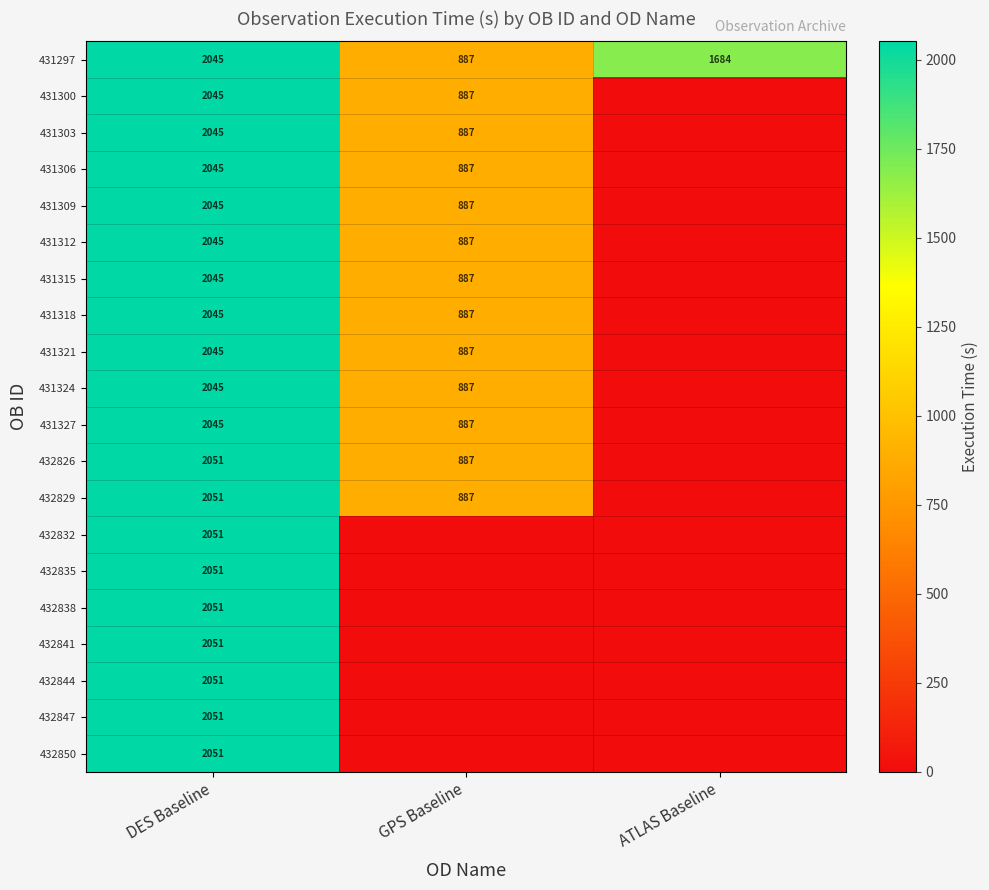

Read the 431297 value at ATLAS Baseline, to the nearest 50.

1700